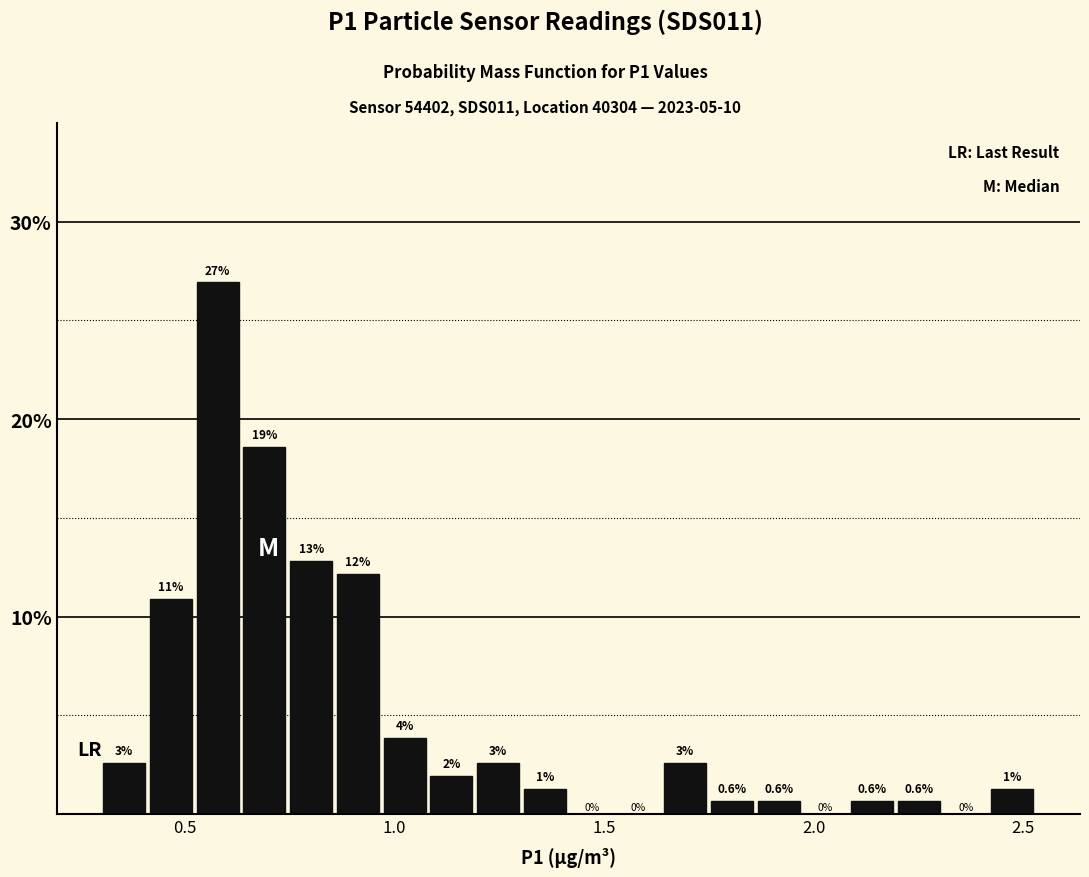

Around what value on the x-axis is the tallest bar? Give the approximate position of its centre, as read against the axis.

0.60